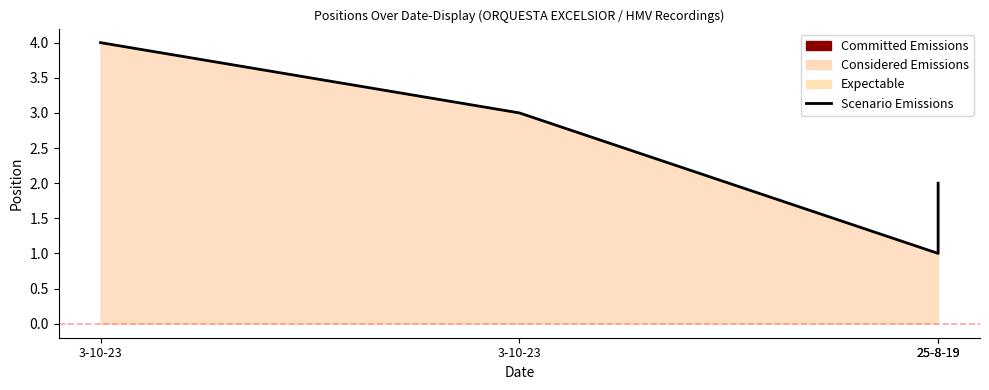

True or false: the data shows 1 at 25-8-19.

False